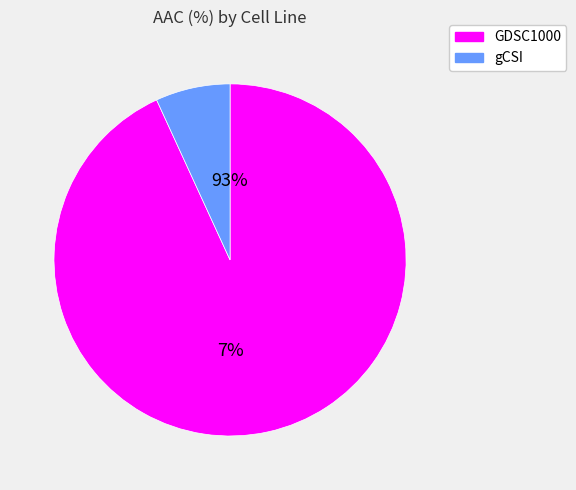

Rank the categories by value from highest to lowest.

GDSC1000, gCSI